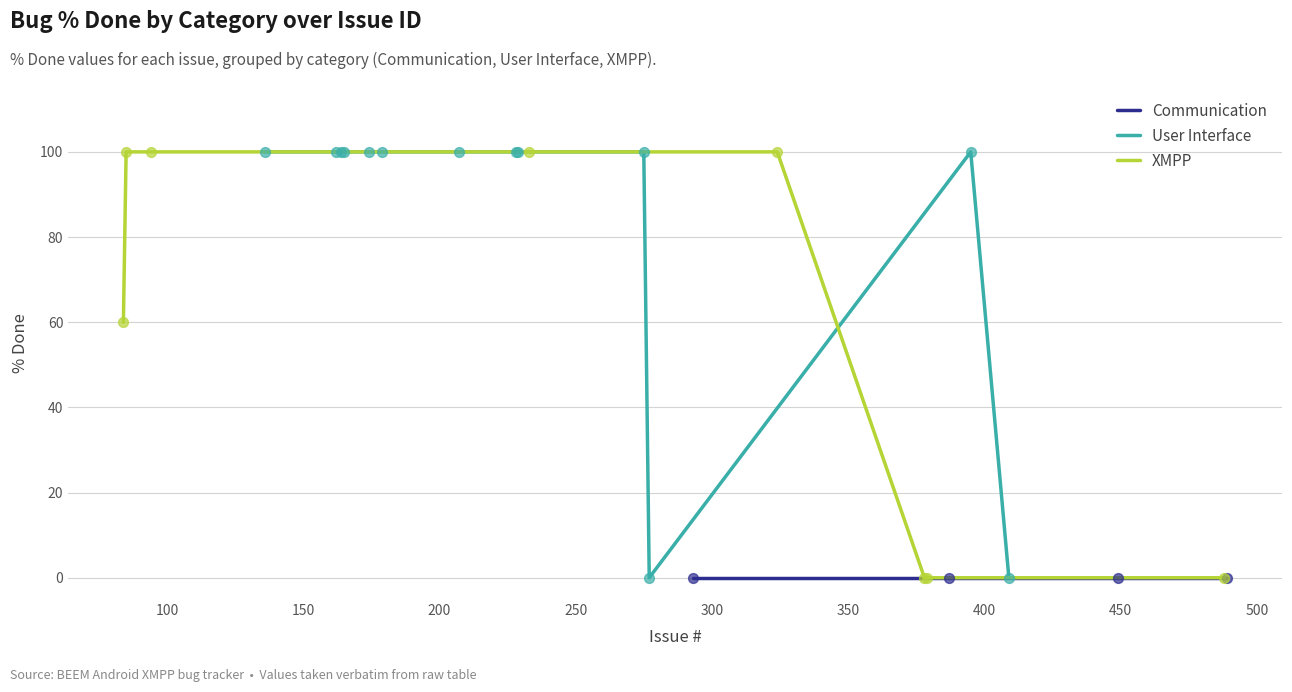

Which series has the largest total across all categories?

User Interface